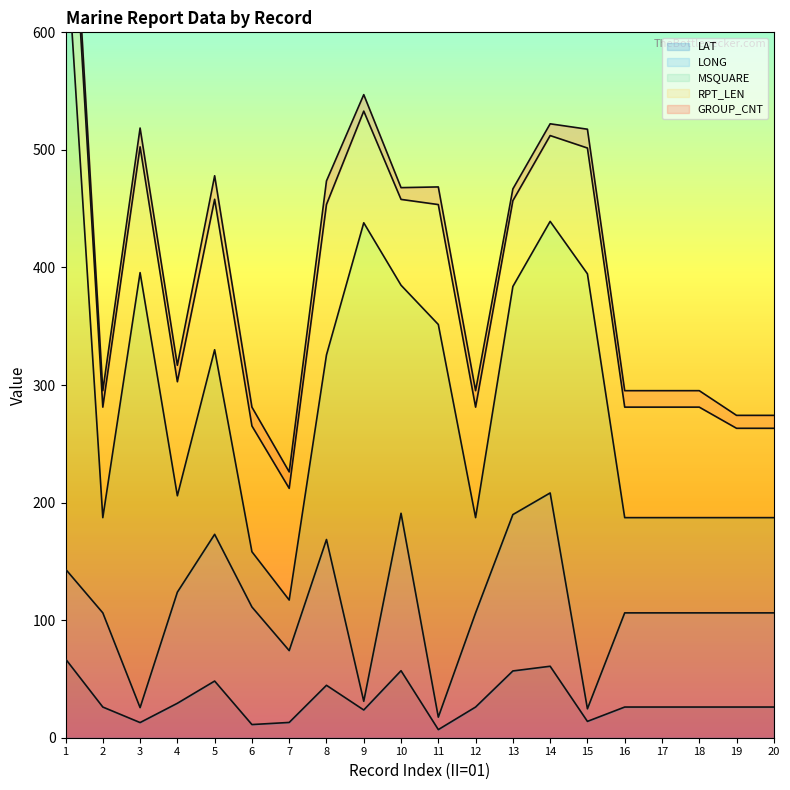

In GROUP_CNT, how many points are higher than both neighbors (excluding endpoints)?

5